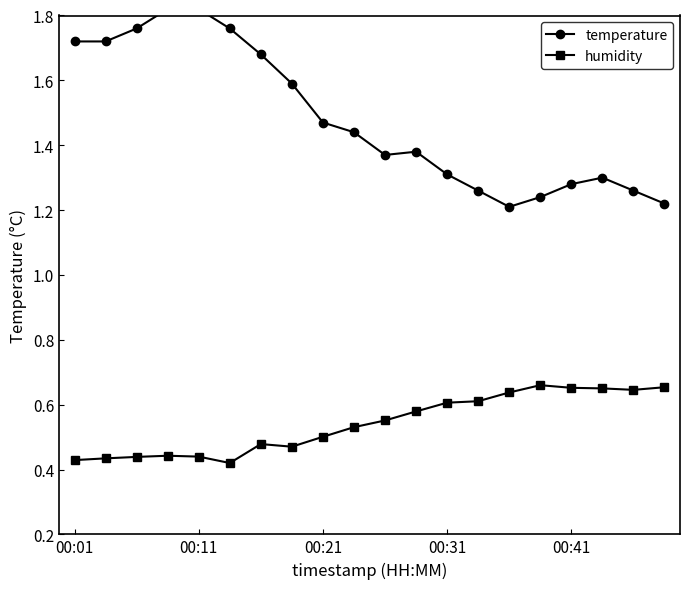

Reading left to right, transcribe all the data shown in this chart.

temperature: 1.7	1.7	1.8	1.8	1.8	1.8	1.7	1.6	1.5	1.4	1.4	1.4	1.3	1.3	1.2	1.2	1.3	1.3	1.3	1.2
humidity: 0.4	0.4	0.4	0.4	0.4	0.4	0.5	0.5	0.5	0.5	0.6	0.6	0.6	0.6	0.6	0.7	0.7	0.7	0.6	0.7